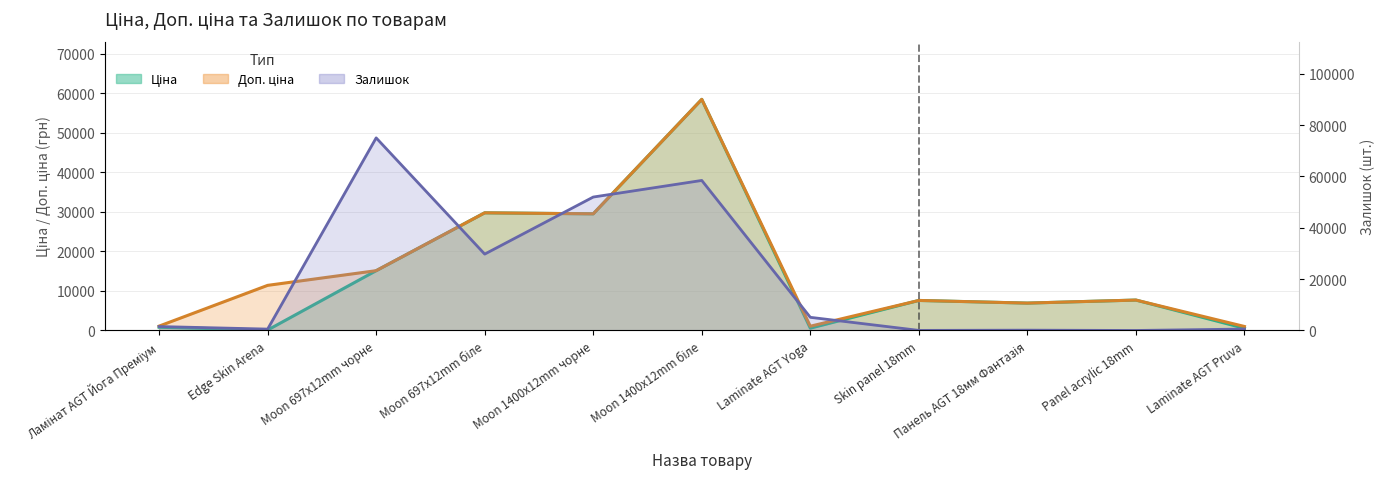

Is it true that Залишок equals 41.0 at Skin panel 18mm?

True